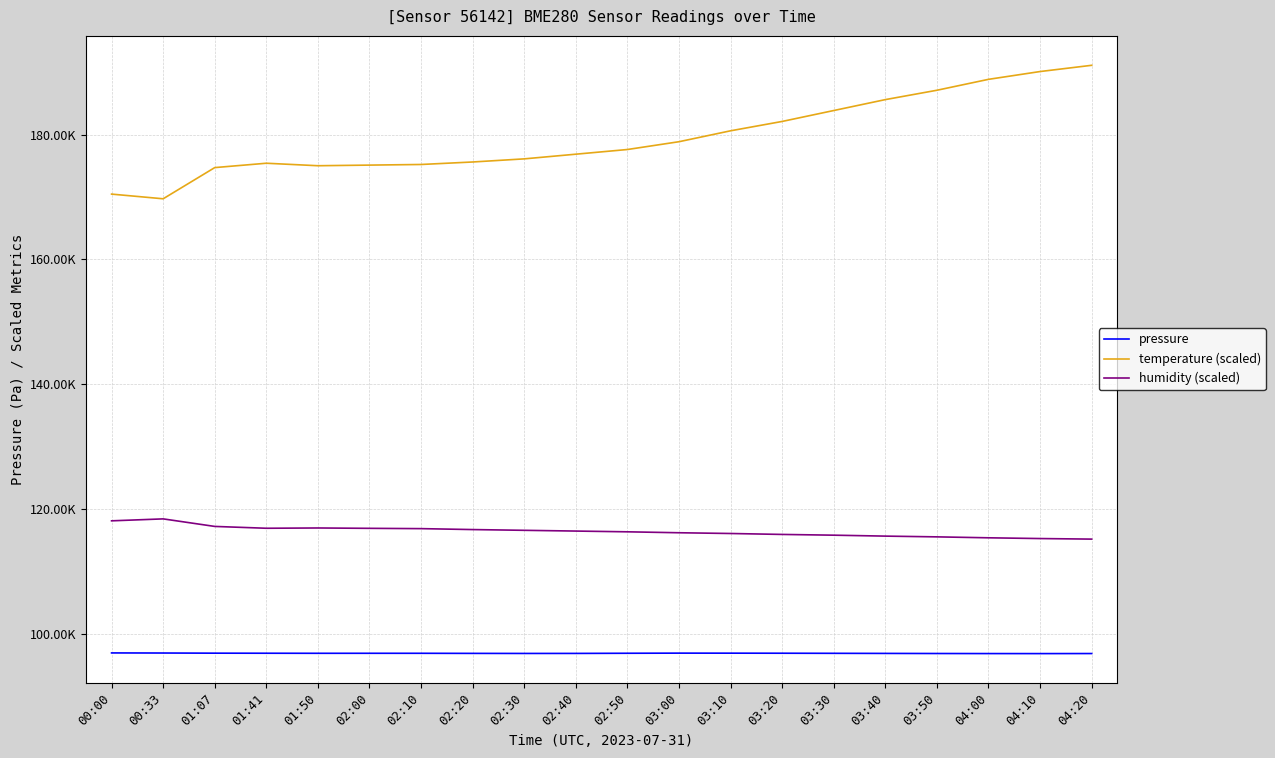

Rank the series by their maximum value, from lowest to highest.

pressure, humidity (scaled), temperature (scaled)